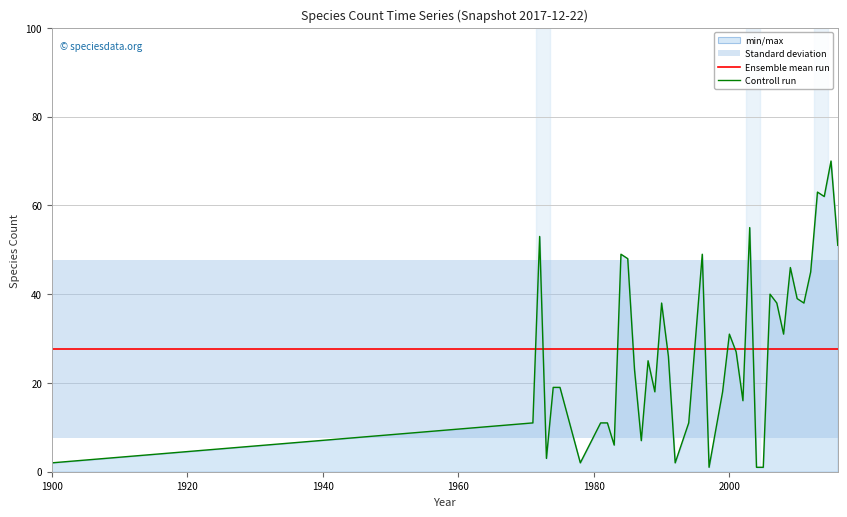

What is the maximum value for Controll run?

70.0